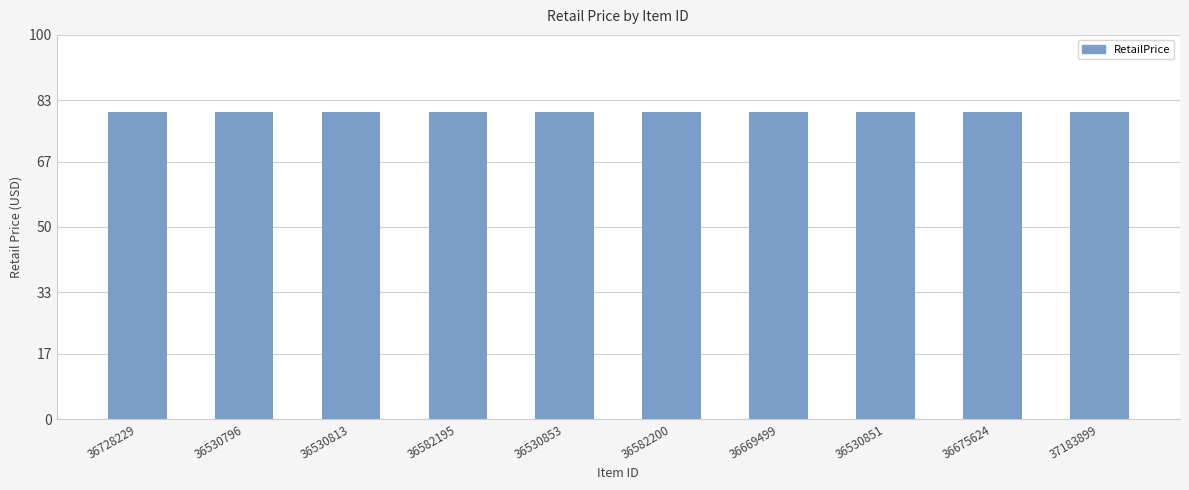

What is the label of the 8th bar from the left?

36530851